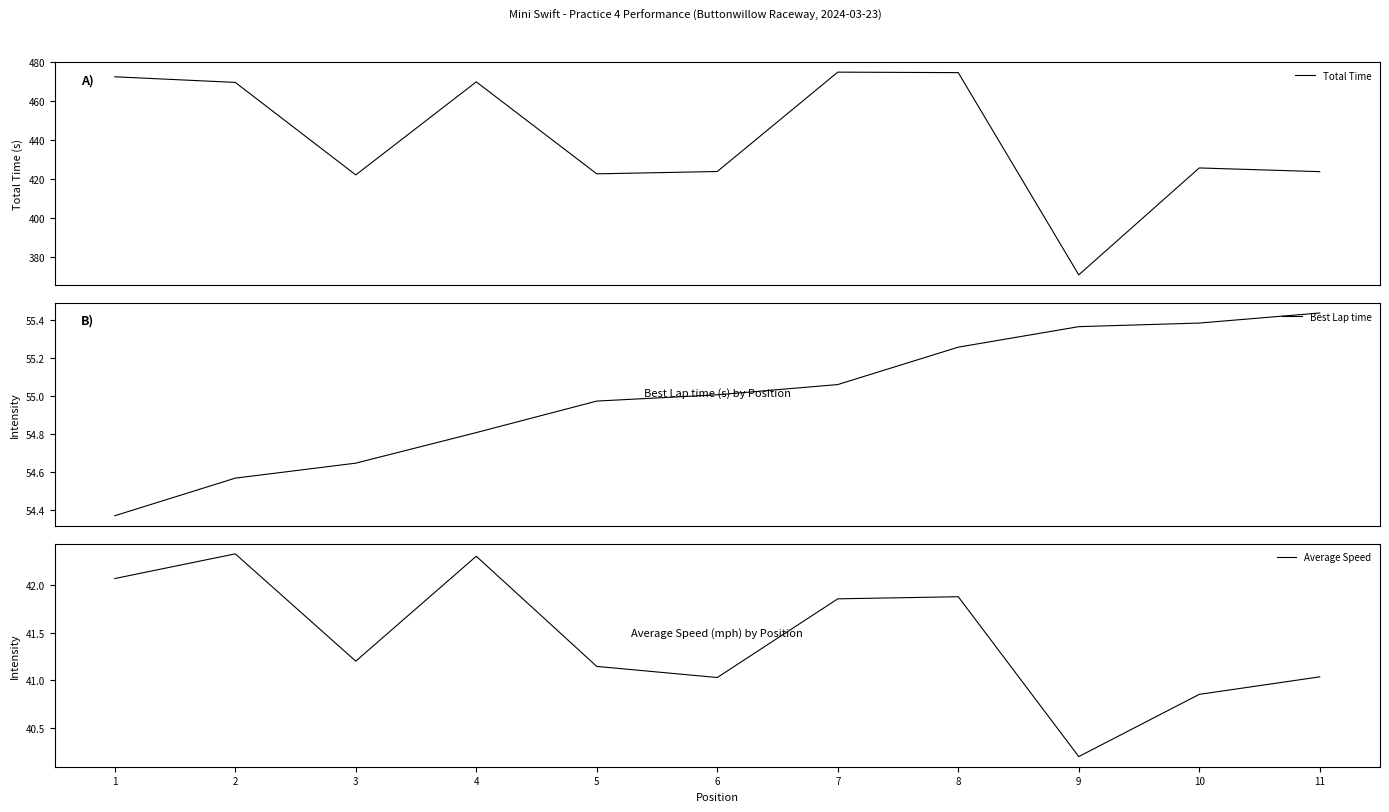

Which category has the lowest value across all series?

9